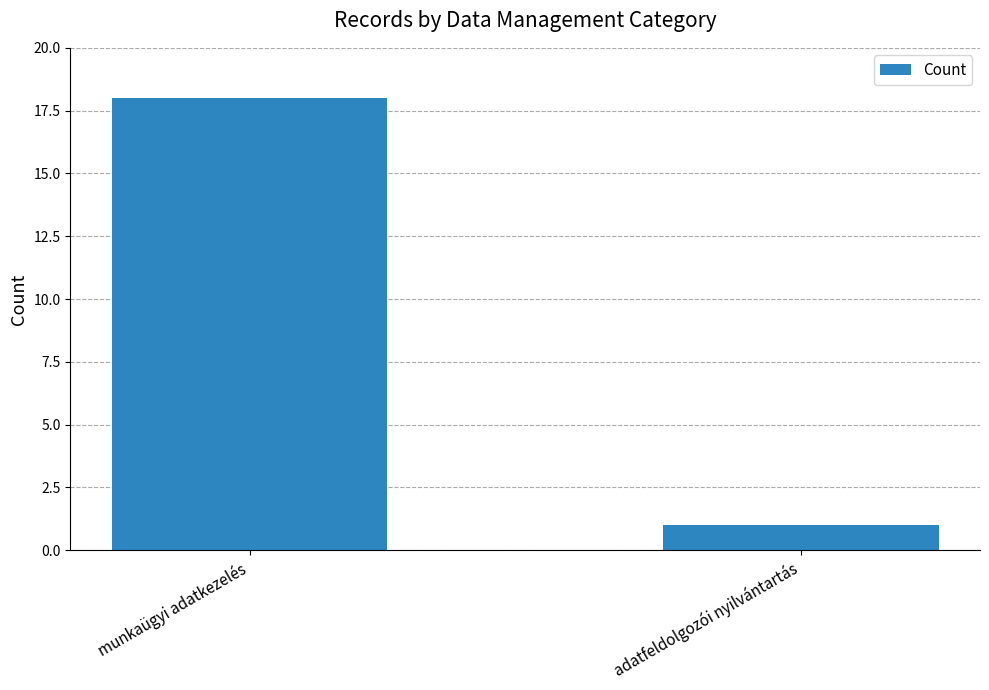

How many distinct data groups are displayed?

1